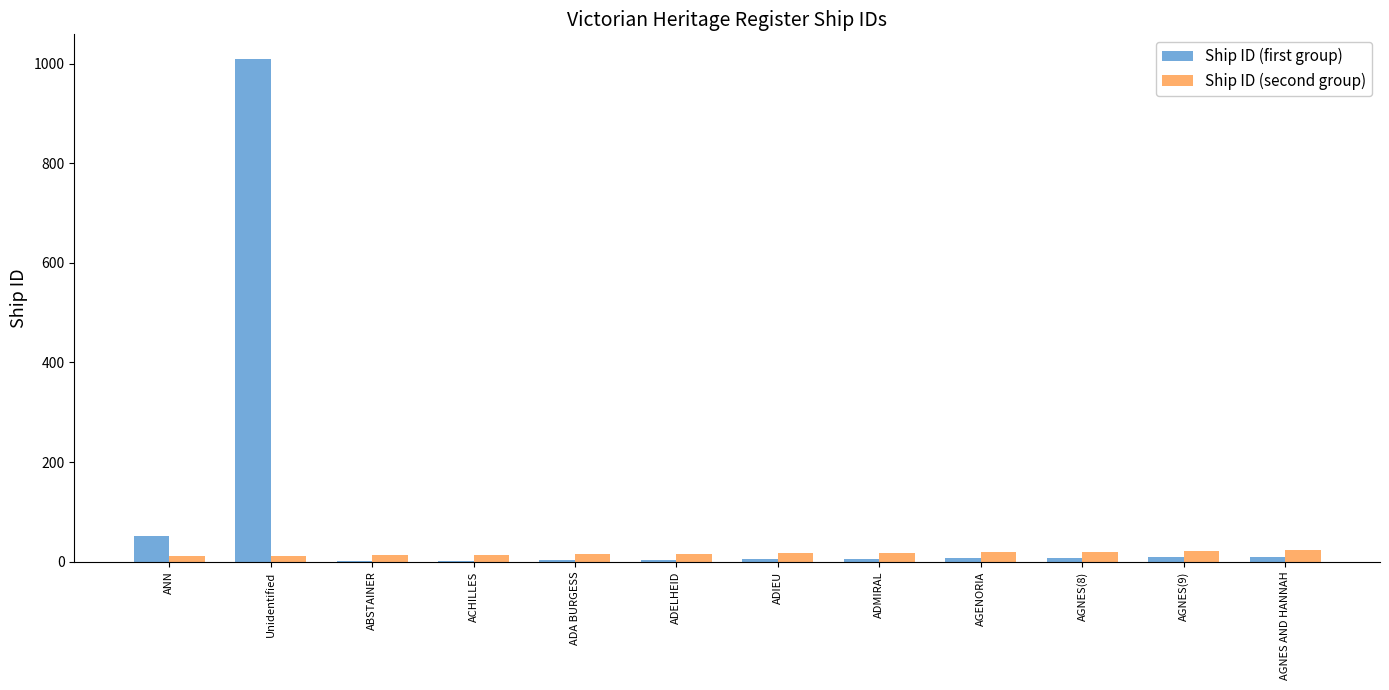

At which category is the sum across all series the highest?

Unidentified